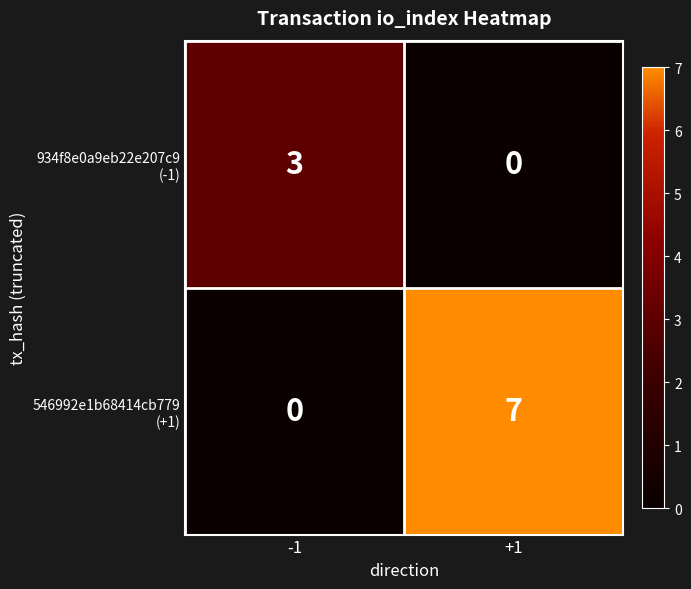

At which category does the chart reach its peak across all series?

+1